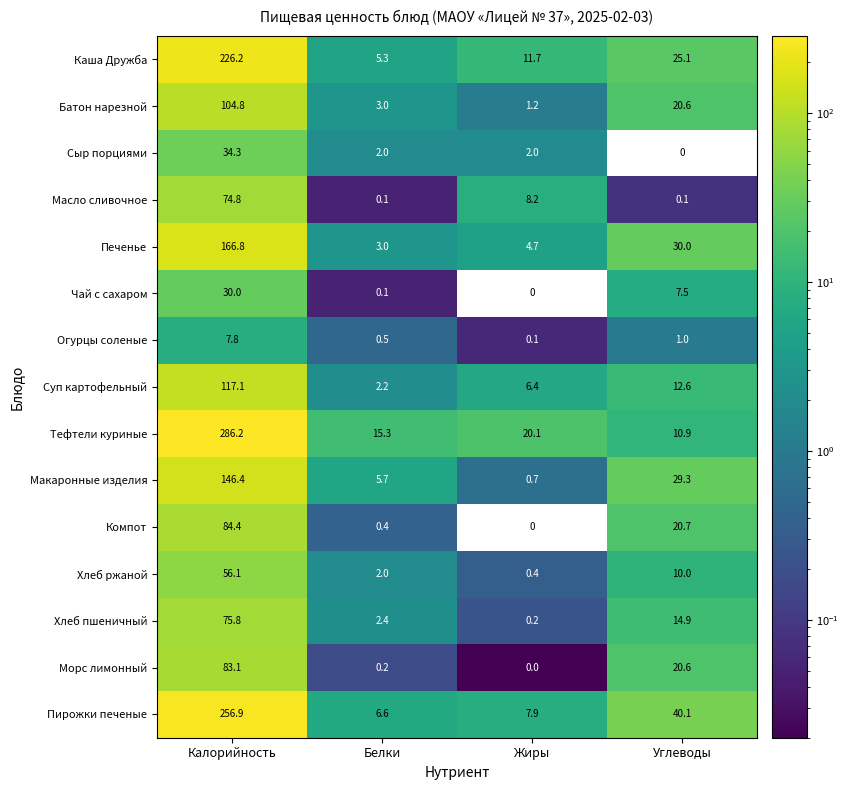

How many distinct data groups are displayed?

15